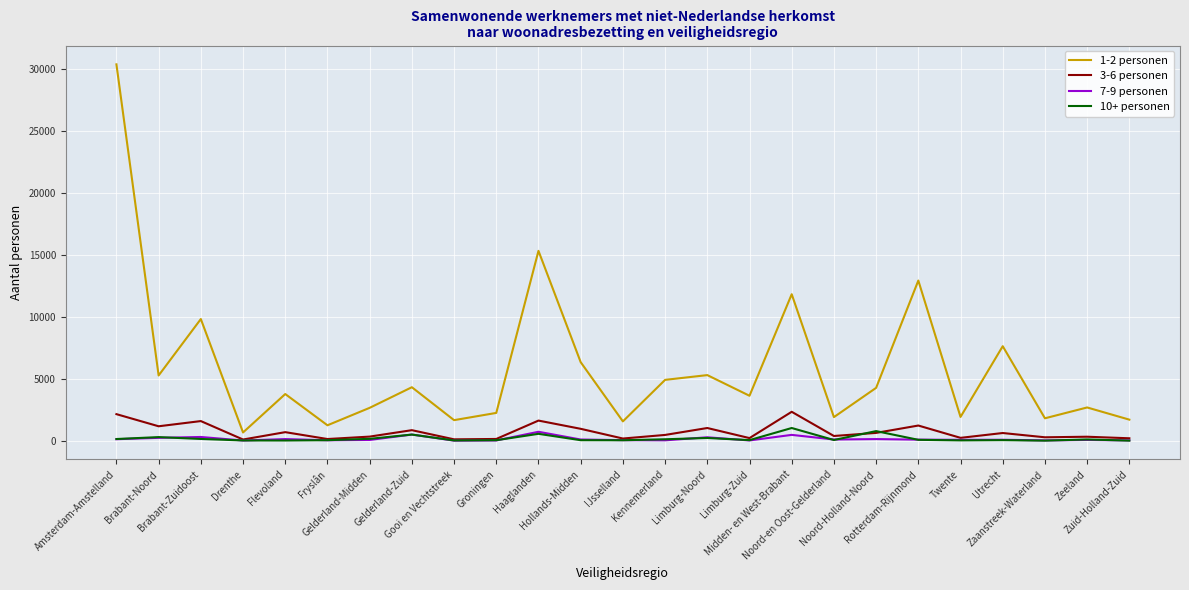

How many categories are shown in the chart?

25